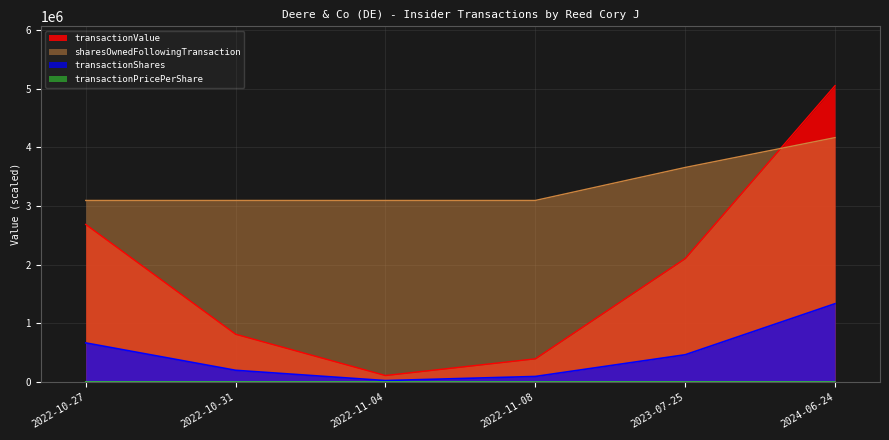

Rank the categories by sharesOwnedFollowingTransaction value from highest to lowest.

2024-06-24, 2023-07-25, 2022-10-27, 2022-10-31, 2022-11-04, 2022-11-08